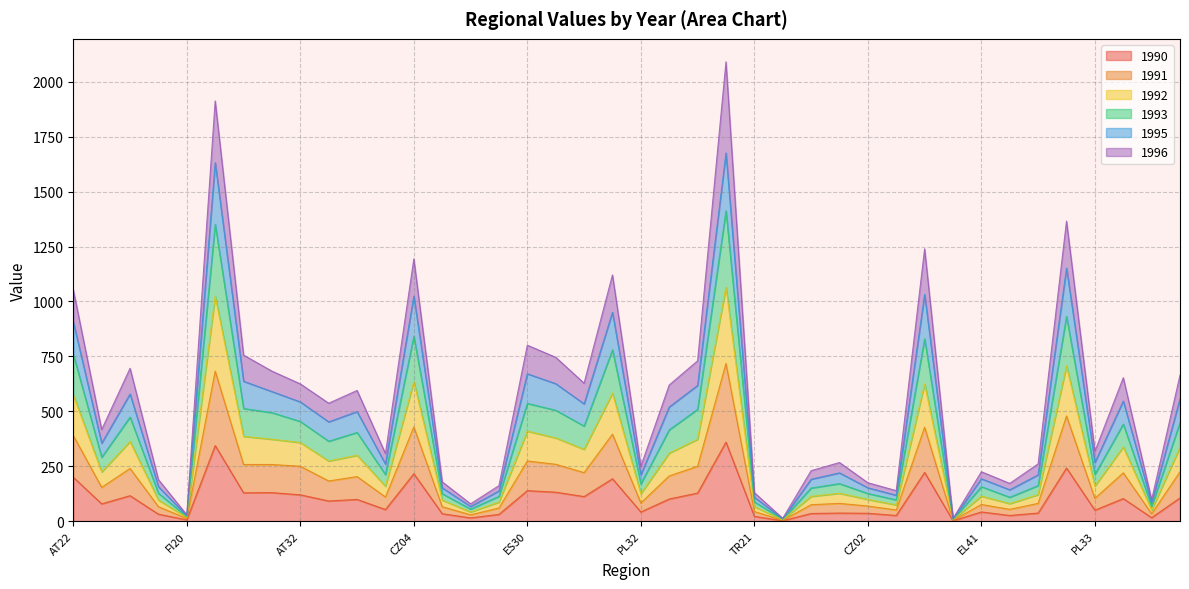

How many data points in 1992 are above 364?

19